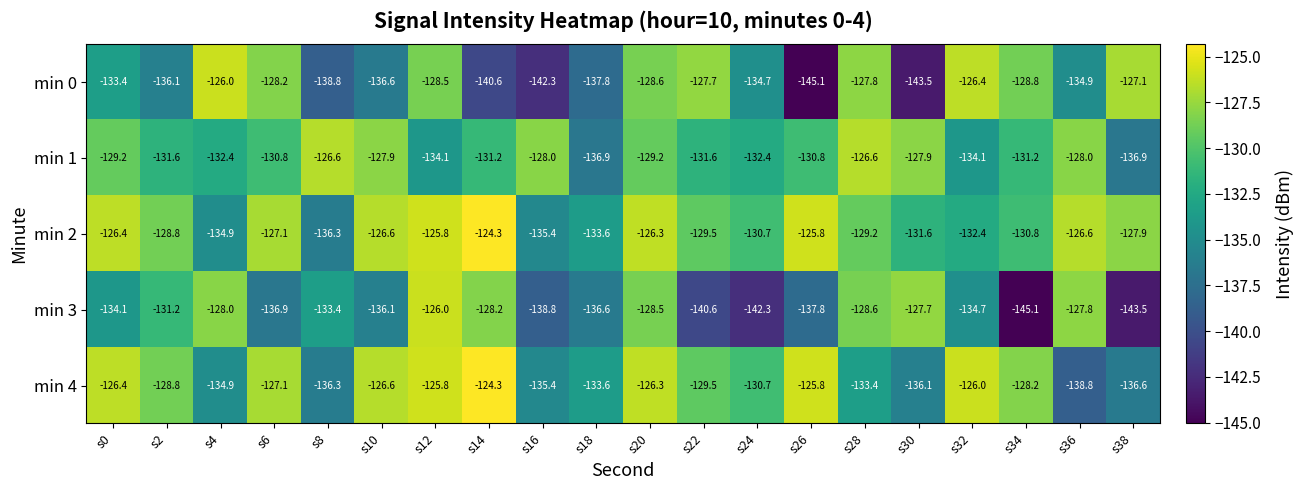

True or false: min 1 has a value of -134.1 at s12.

True